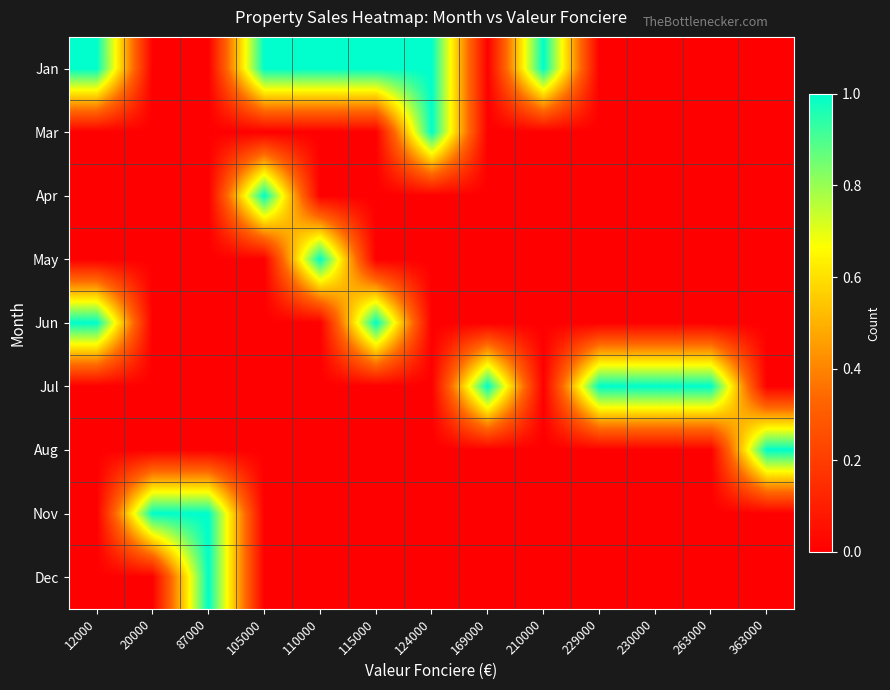

At how many categories does at least one series exceed 0?

13